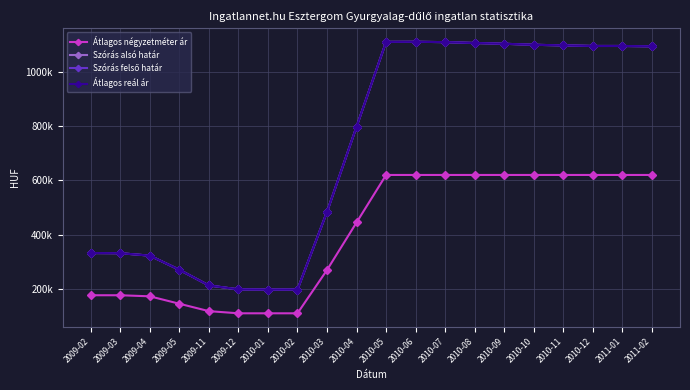

Reading right to left, what are all the values shown in this chart?

Átlagos négyzetméter ár: 2011-02=620000	2011-01=620000	2010-12=620000	2010-11=620000	2010-10=620000	2010-09=620000	2010-08=620000	2010-07=620000	2010-06=620000	2010-05=620000	2010-04=444815	2010-03=269629	2010-02=109907	2010-01=109907	2009-12=109907	2009-11=117864	2009-05=145206	2009-04=172548	2009-03=176470	2009-02=176470
Szórás alsó határ: 2011-02=1094314	2011-01=1095556	2010-12=1095556	2010-11=1097737	2010-10=1099926	2010-09=1103699	2010-08=1106546	2010-07=1109727	2010-06=1111004	2010-05=1110685	2010-04=798001	2010-03=484135	2010-02=197458	2010-01=197345	2009-12=198144	2009-11=212674	2009-05=270394	2009-04=322563	2009-03=331487	2009-02=332088
Szórás felső határ: 2011-02=1094314	2011-01=1095556	2010-12=1095556	2010-11=1097737	2010-10=1099926	2010-09=1103699	2010-08=1106546	2010-07=1109727	2010-06=1111004	2010-05=1110685	2010-04=798001	2010-03=484135	2010-02=197458	2010-01=197345	2009-12=198144	2009-11=212674	2009-05=270394	2009-04=322563	2009-03=331487	2009-02=332088
Átlagos reál ár: 2011-02=1094314	2011-01=1095556	2010-12=1095556	2010-11=1097737	2010-10=1099926	2010-09=1103699	2010-08=1106546	2010-07=1109727	2010-06=1111004	2010-05=1110685	2010-04=798001	2010-03=484135	2010-02=197458	2010-01=197345	2009-12=198144	2009-11=212674	2009-05=270394	2009-04=322563	2009-03=331487	2009-02=332088